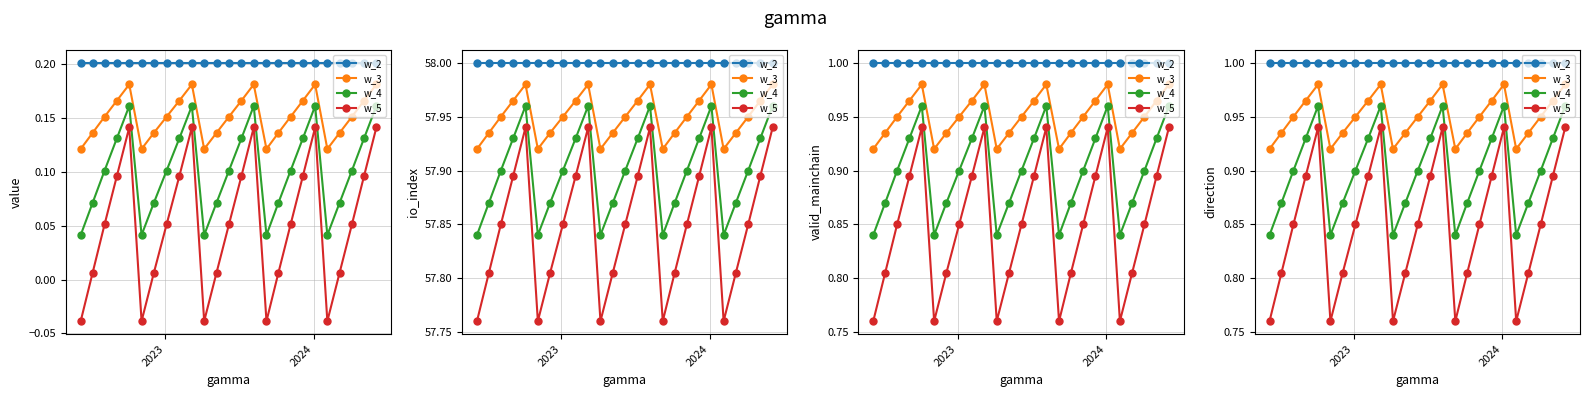

True or false: w_2 and w_4 intersect in this chart.

False